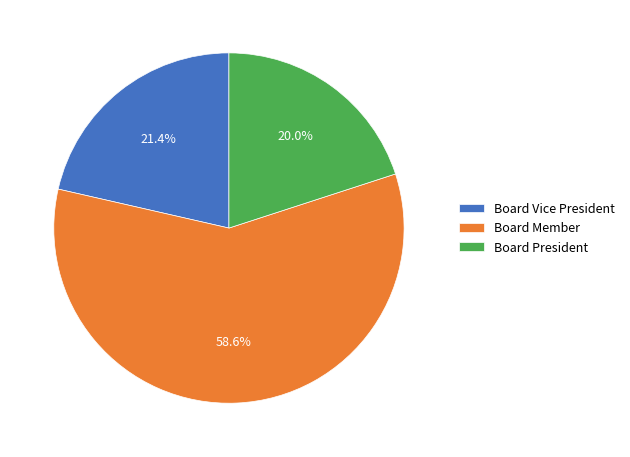

Between Board Member and Board Vice President, which is larger?

Board Member